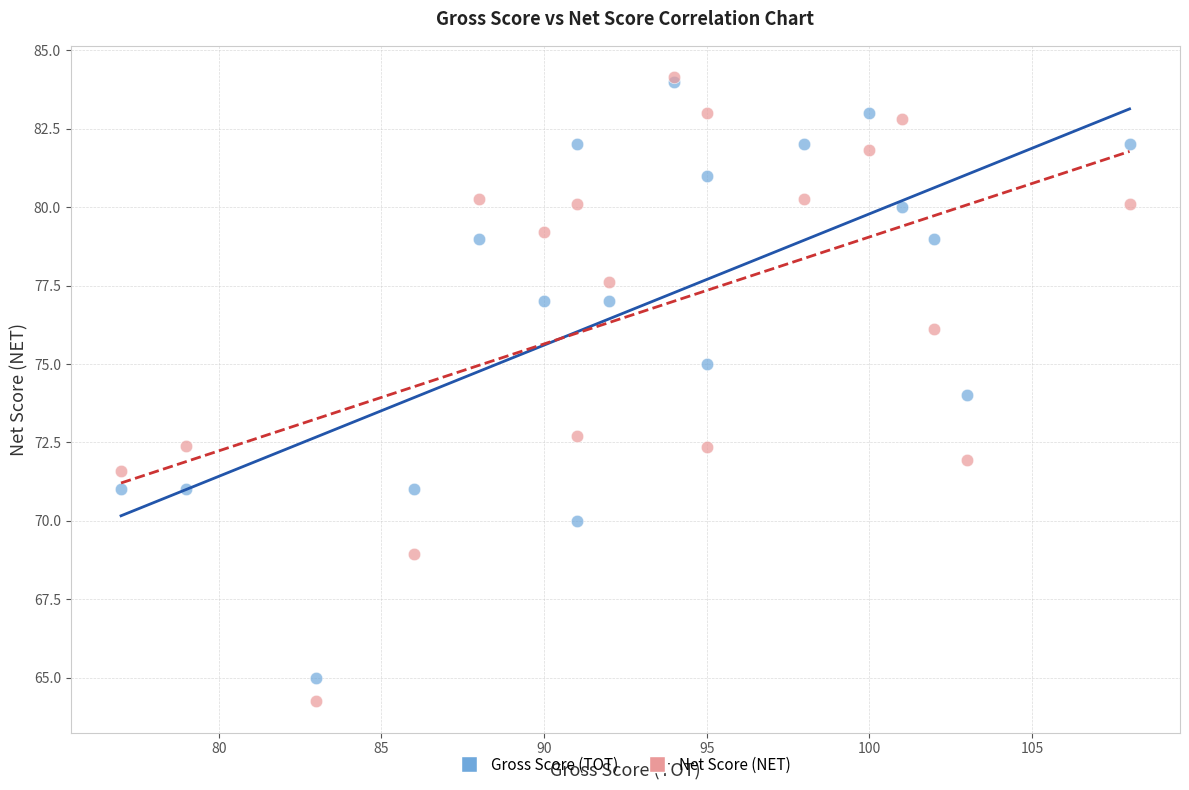

What are all the series names shown in the legend?

Gross Score (TOT), Net Score (NET)